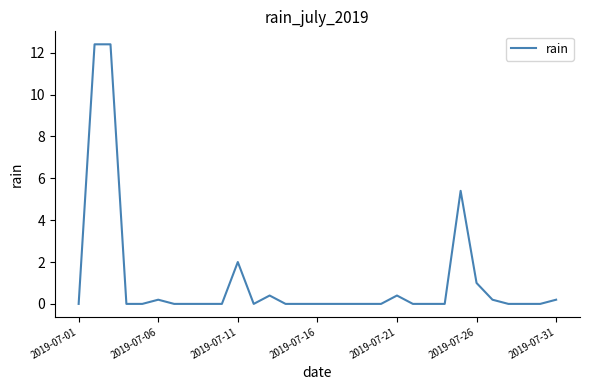

What is the greatest value displayed?

12.4